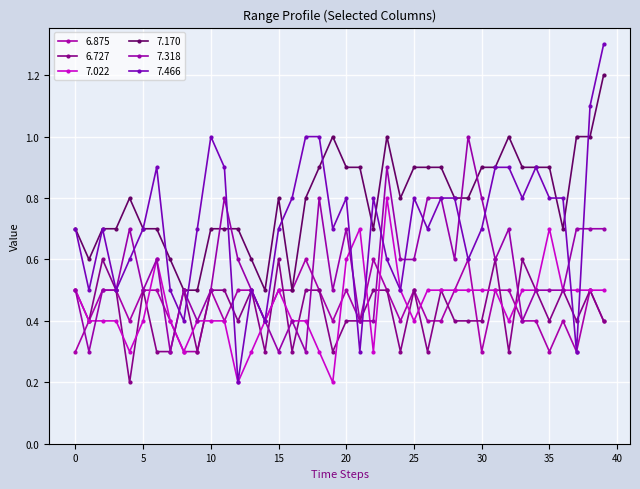

Count the number of data series in this chart.

6